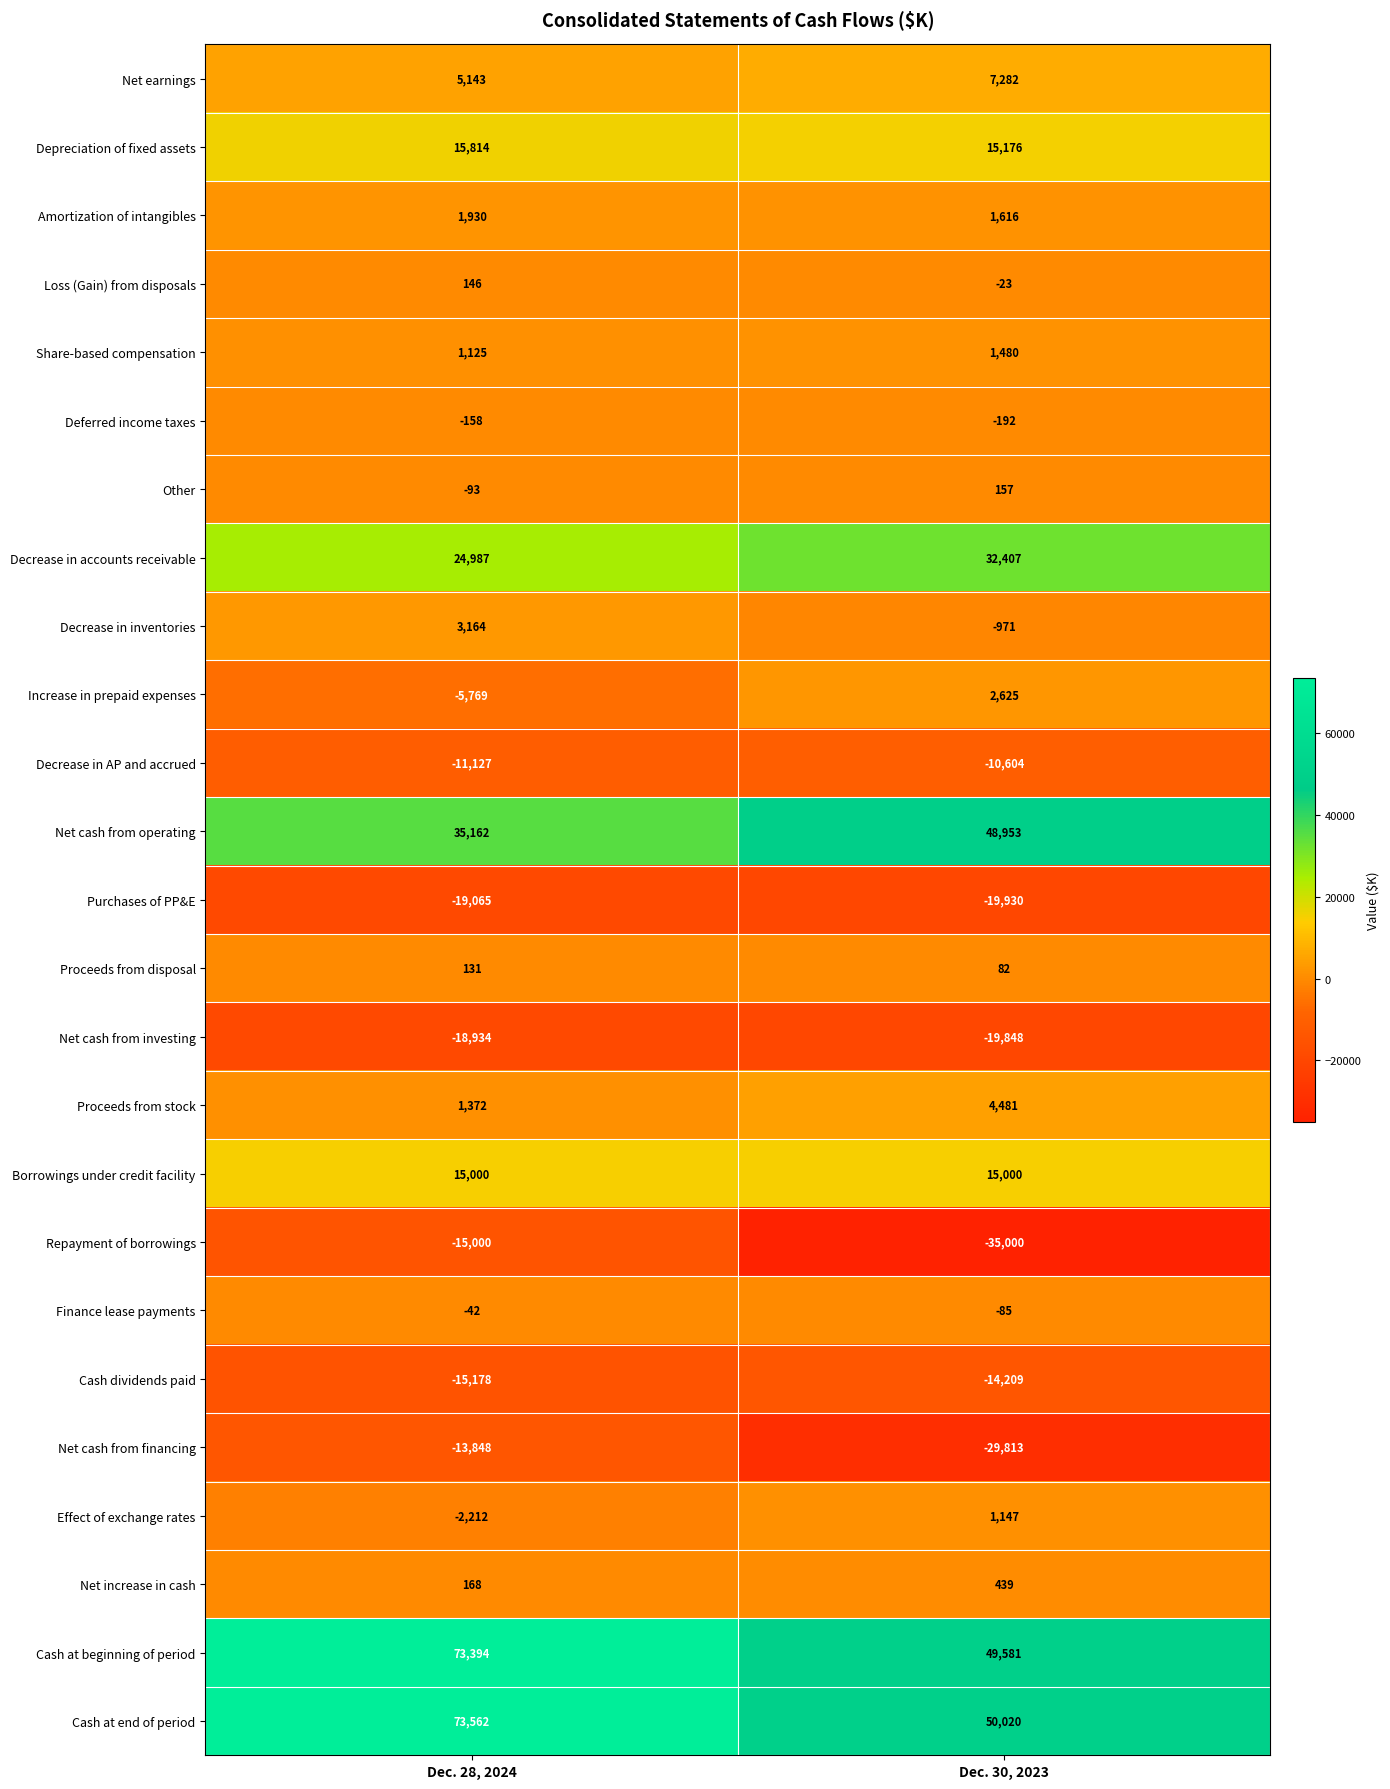

What is the minimum value shown in the chart?

-35000